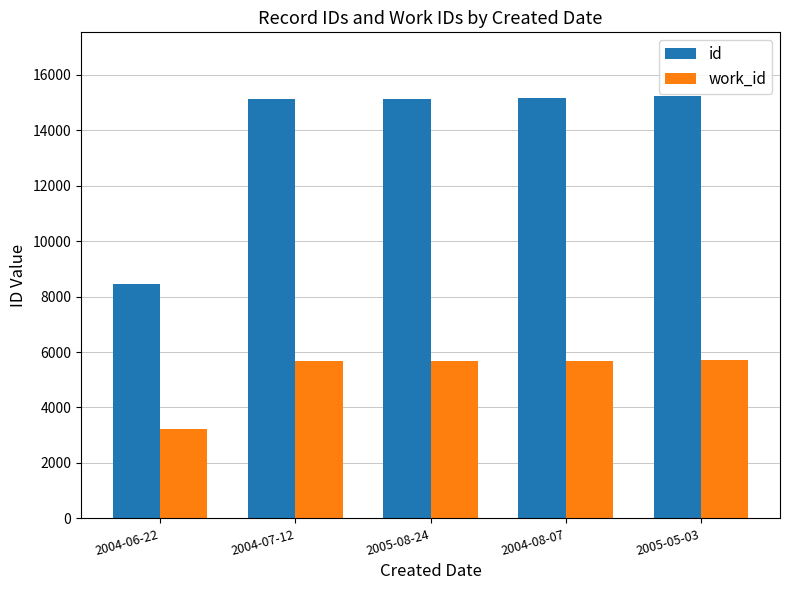

The work_id series shows 5658 at 2005-08-24. True or false?

True